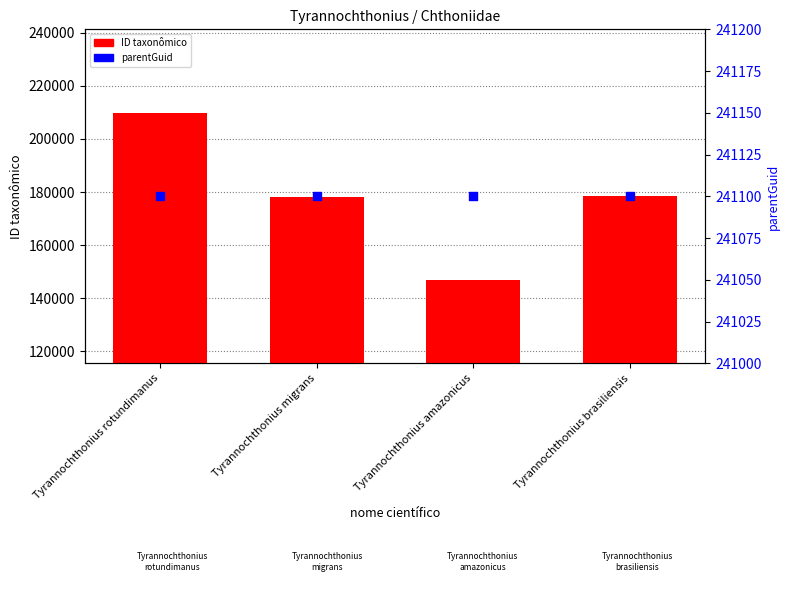

At which category is the sum across all series the highest?

Tyrannochthonius rotundimanus